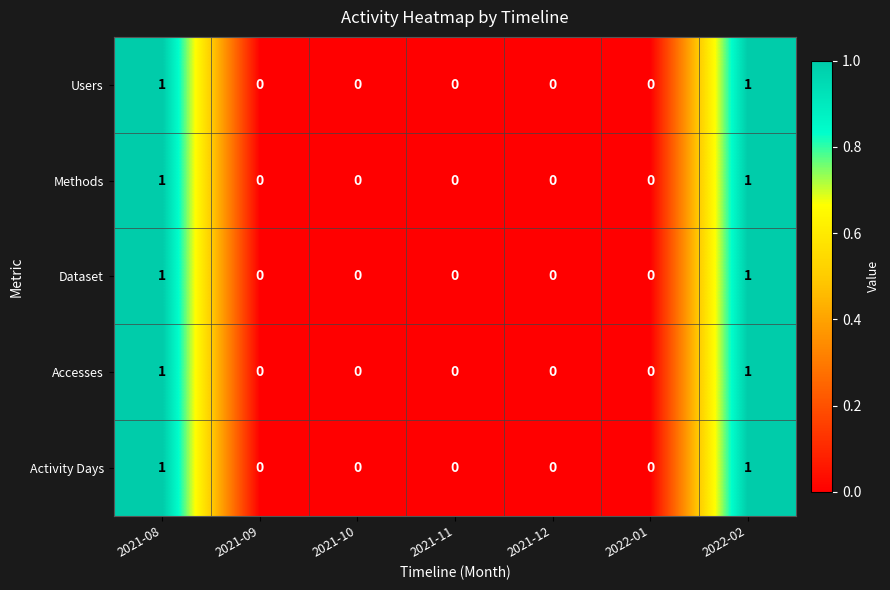

What is the total value across all series at 2021-08?

5